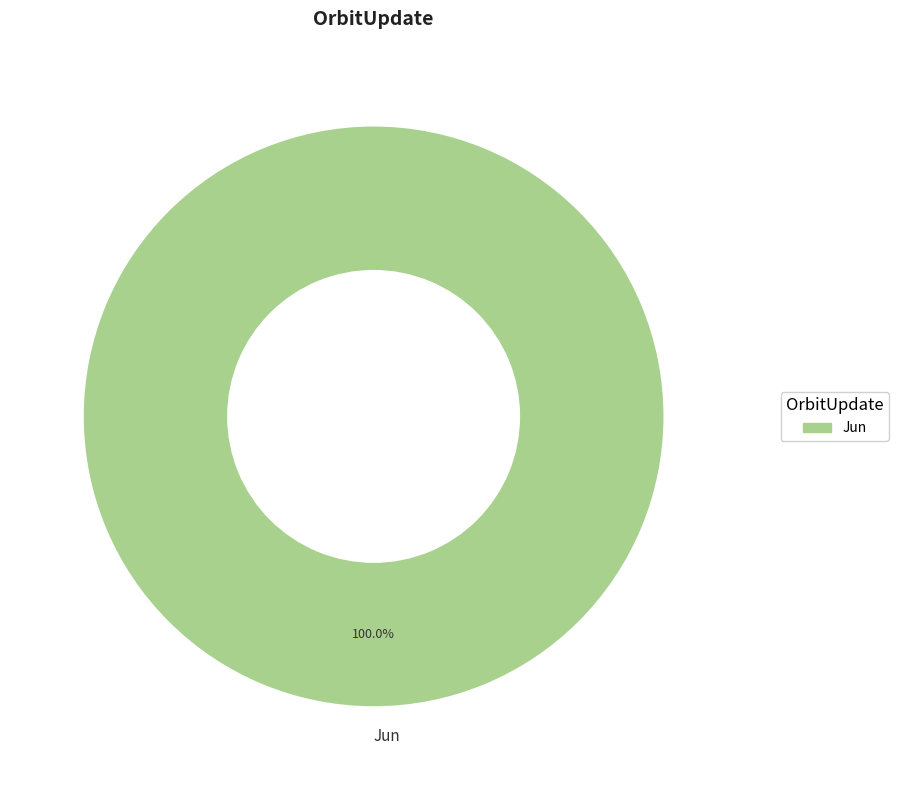

Rank the categories by value from lowest to highest.

Jun